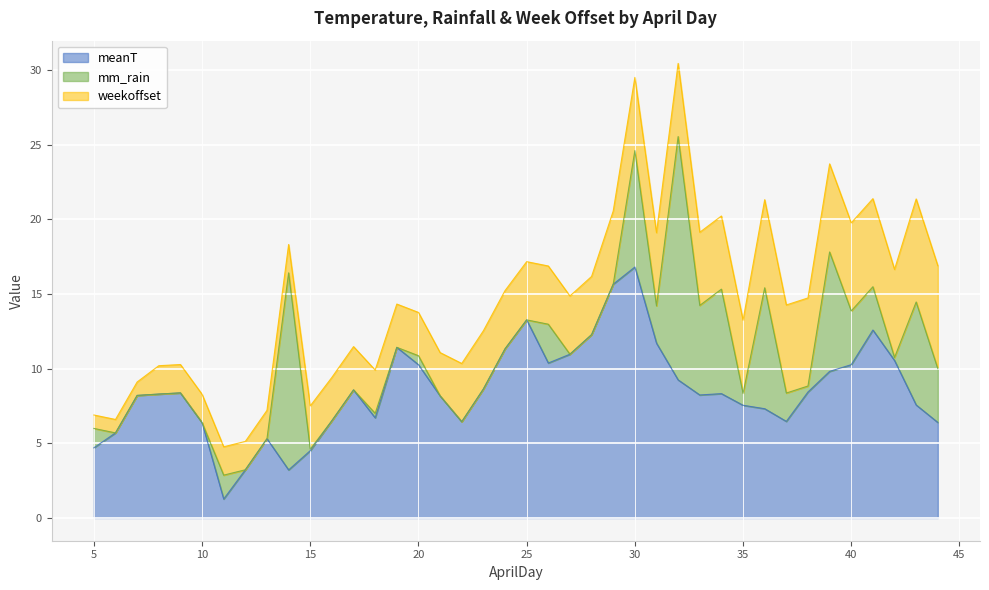

Reading left to right, transcribe all the data shown in this chart.

meanT: 5=4.7	6=5.7	7=8.2	8=8.3	9=8.4	10=6.4	11=1.3	12=3.2	13=5.3	14=3.2	15=4.5	16=6.5	17=8.6	18=6.7	19=11.4	20=10.3	21=8.2	22=6.5	23=8.6	24=11.3	25=13.3	26=10.4	27=11.0	28=12.3	29=15.7	30=16.8	31=11.7	32=9.2	33=8.2	34=8.3	35=7.5	36=7.3	37=6.5	38=8.4	39=9.8	40=10.3	41=12.6	42=10.6	43=7.6	44=6.4
mm_rain: 5=1.3	6=0.0	7=0.0	8=0.0	9=0.0	10=0.0	11=1.6	12=0.0	13=0.0	14=13.2	15=0.1	16=0.0	17=0.0	18=0.3	19=0.0	20=0.6	21=0.0	22=0.0	23=0.0	24=0.0	25=0.0	26=2.6	27=0.0	28=0.0	29=0.0	30=7.8	31=2.5	32=16.3	33=6.0	34=7.0	35=0.8	36=8.1	37=1.9	38=0.4	39=8.0	40=3.6	41=2.9	42=0.2	43=6.9	44=3.6
weekoffset: 5=0.9	6=0.9	7=0.9	8=1.9	9=1.9	10=1.9	11=1.9	12=1.9	13=1.9	14=1.9	15=2.9	16=2.9	17=2.9	18=2.9	19=2.9	20=2.9	21=2.9	22=3.9	23=3.9	24=3.9	25=3.9	26=3.9	27=3.9	28=3.9	29=4.9	30=4.9	31=4.9	32=4.9	33=4.9	34=4.9	35=4.9	36=5.9	37=5.9	38=5.9	39=5.9	40=5.9	41=5.9	42=5.9	43=6.9	44=6.9